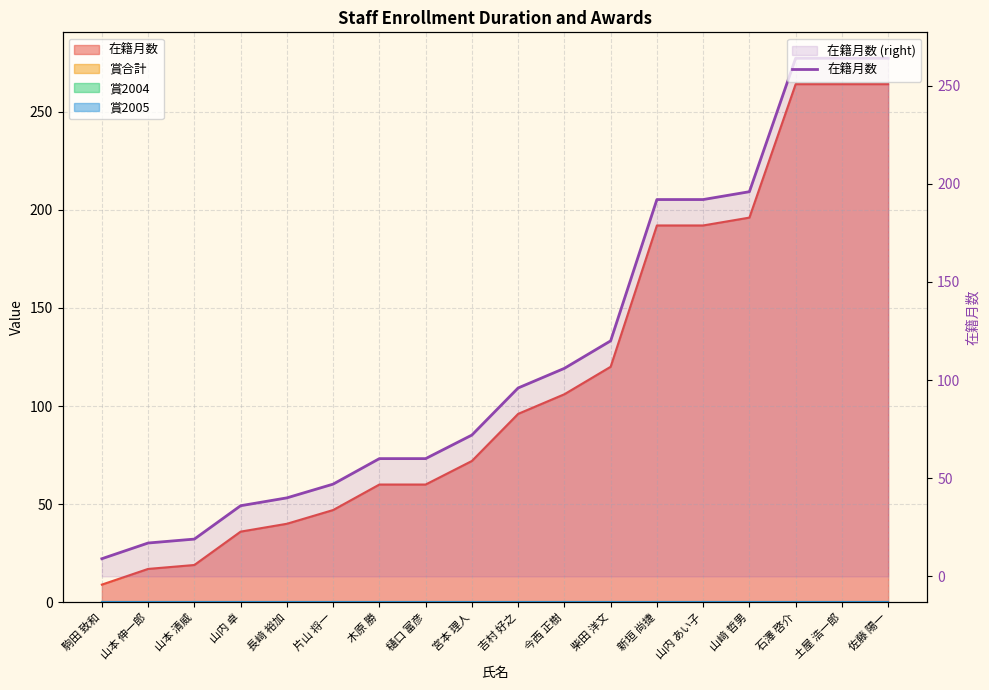

What is the greatest value displayed?

264